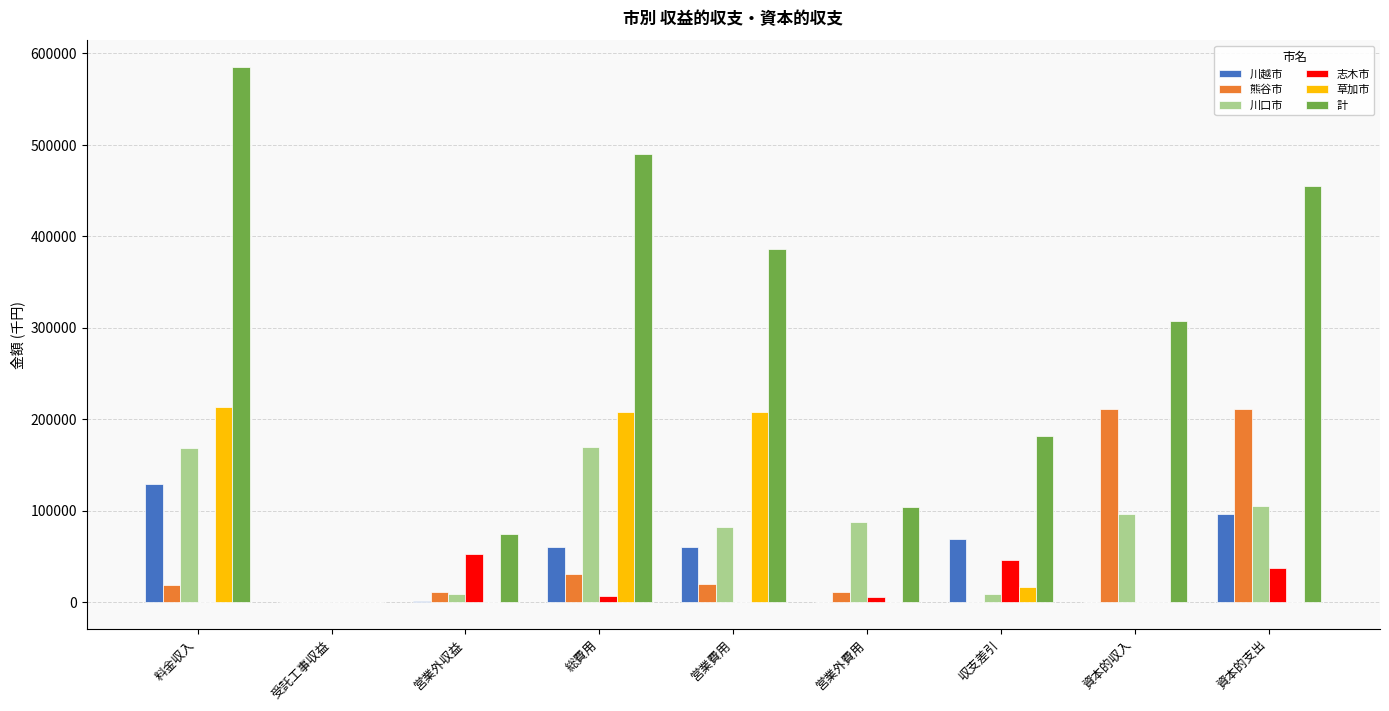

What is the sum of all 川越市 values?

416870